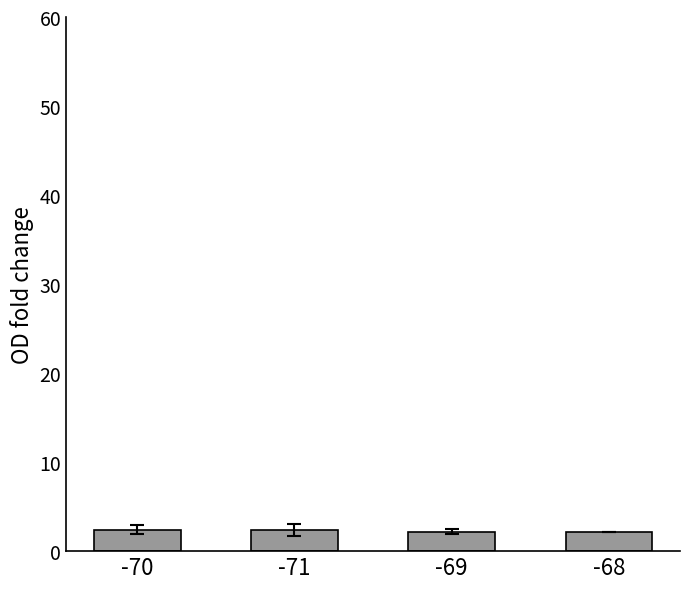

The value at -68 is 2.2. True or false?

True